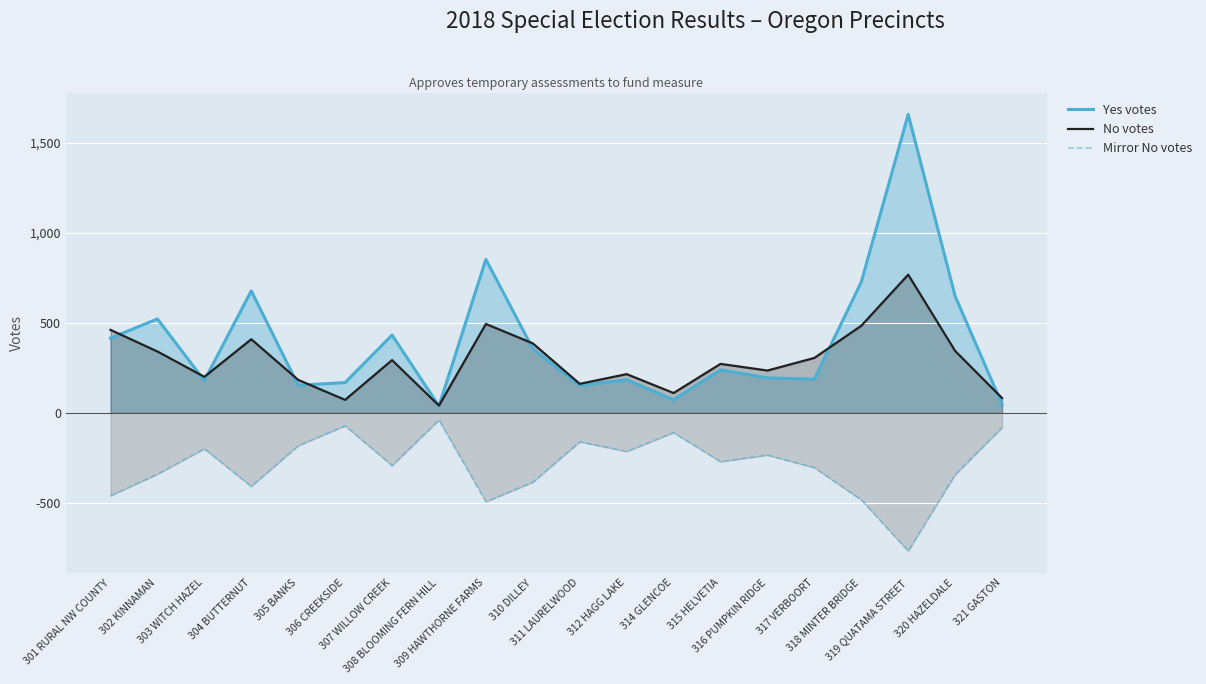

What is the average value of the Mirror No votes series?

-293